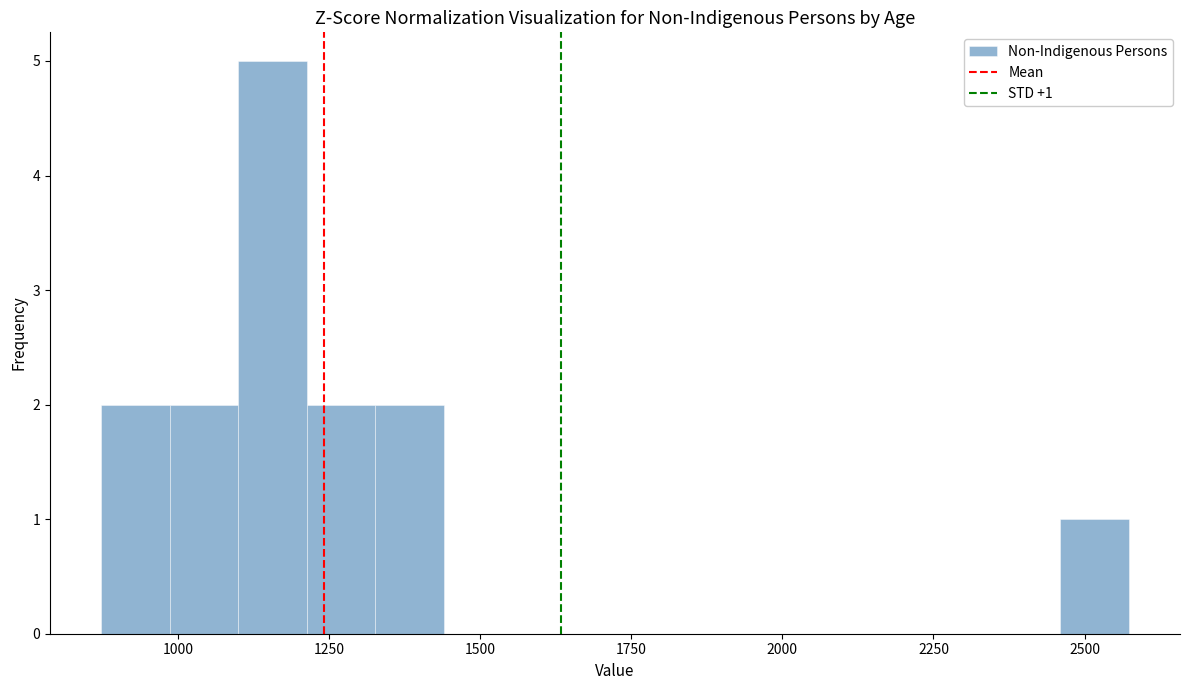

Read against the x-axis, roughly where is the centre of the tallest bar?

1150